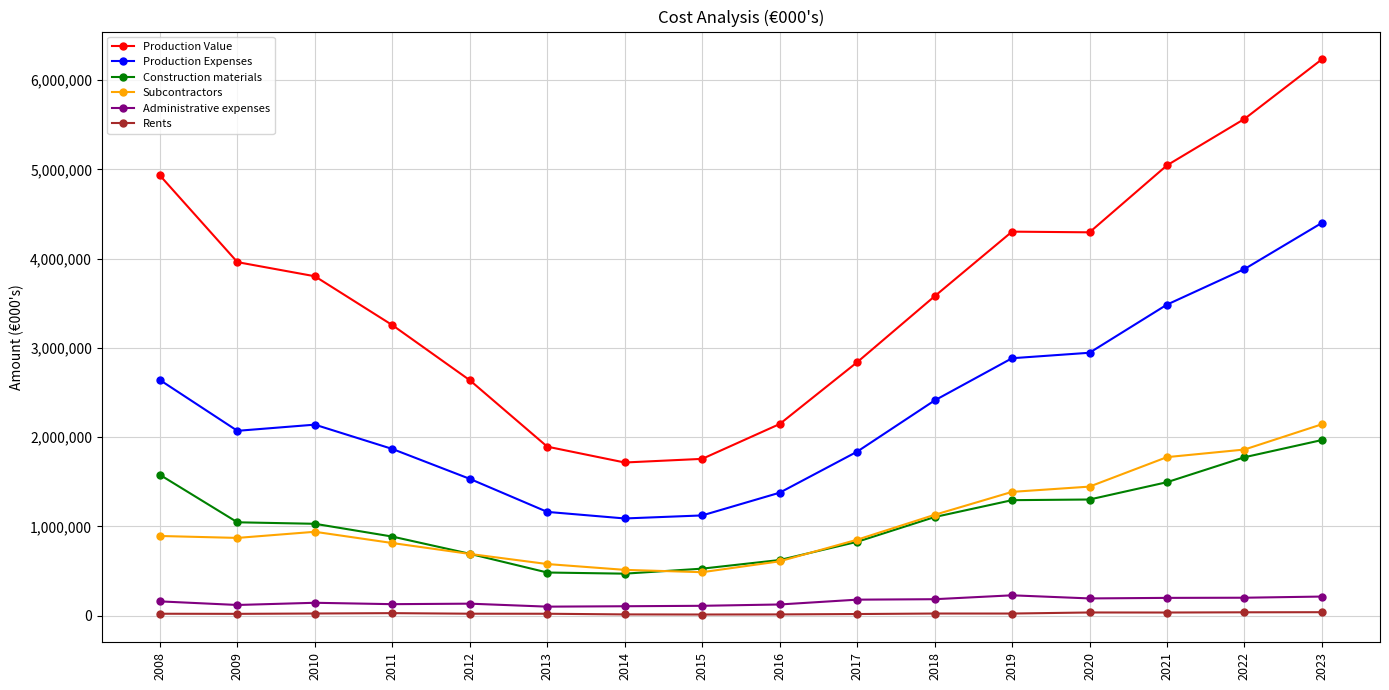

In Production Value, how many points are higher than both neighbors (excluding endpoints)?

1